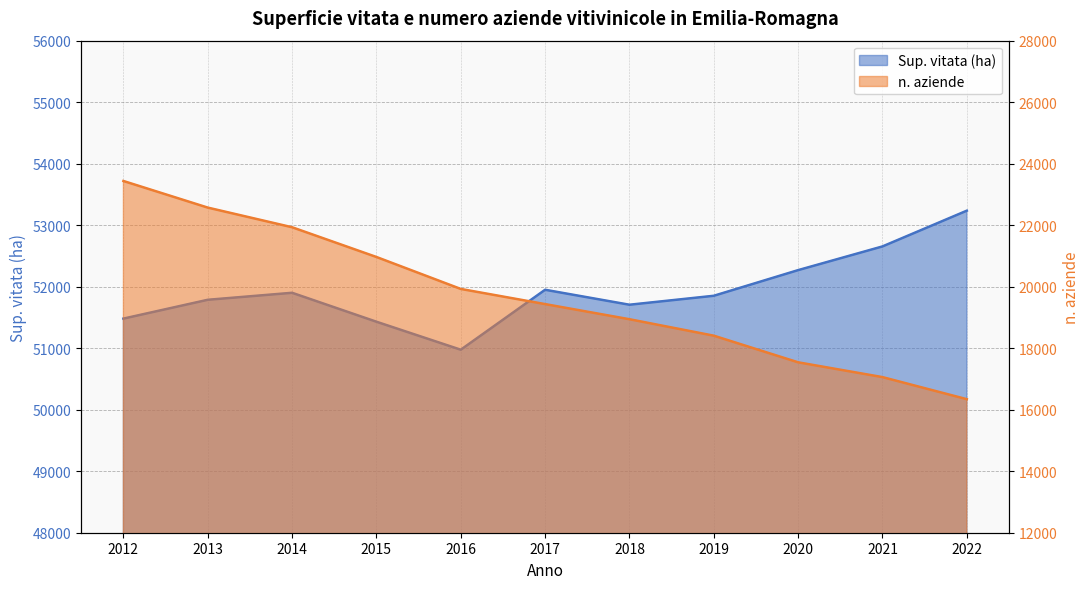

Reading left to right, list all the values displayed in this chart.

Sup. vitata (ha): 2012=51481.1	2013=51787.0	2014=51900.9	2015=51430.3	2016=50975.3	2017=51950.0	2018=51706.8	2019=51852.3	2020=52269.4	2021=52654.6	2022=53235.9
n. aziende: 2012=23437.0	2013=22572.0	2014=21933.0	2015=20966.0	2016=19927.0	2017=19434.0	2018=18942.0	2019=18407.0	2020=17541.0	2021=17060.0	2022=16342.0